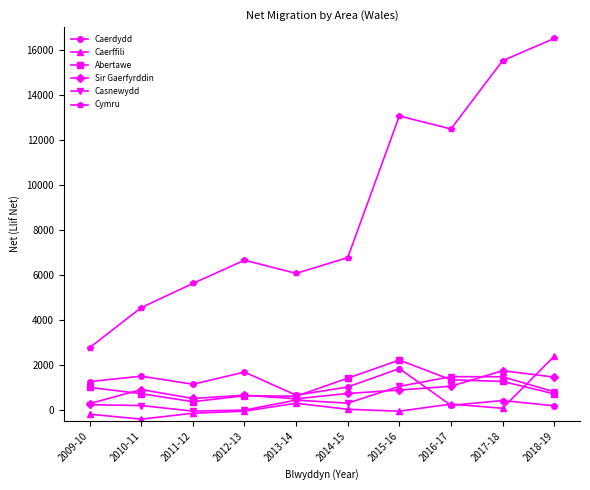

At which category does Sir Gaerfyrddin reach its first local valley?

2011-12